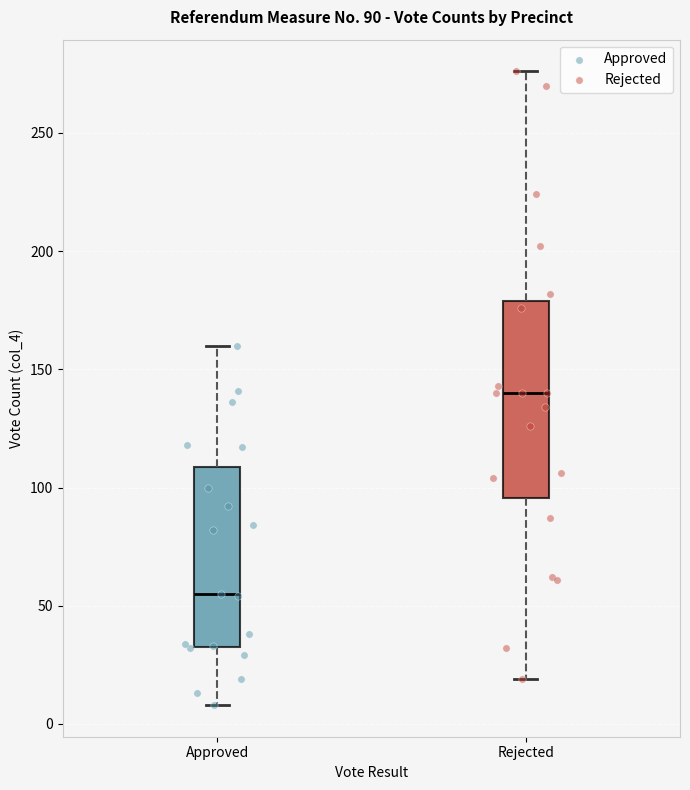

Comparing the boxes themselves (not the whiskers), which one is the tallest?

Rejected